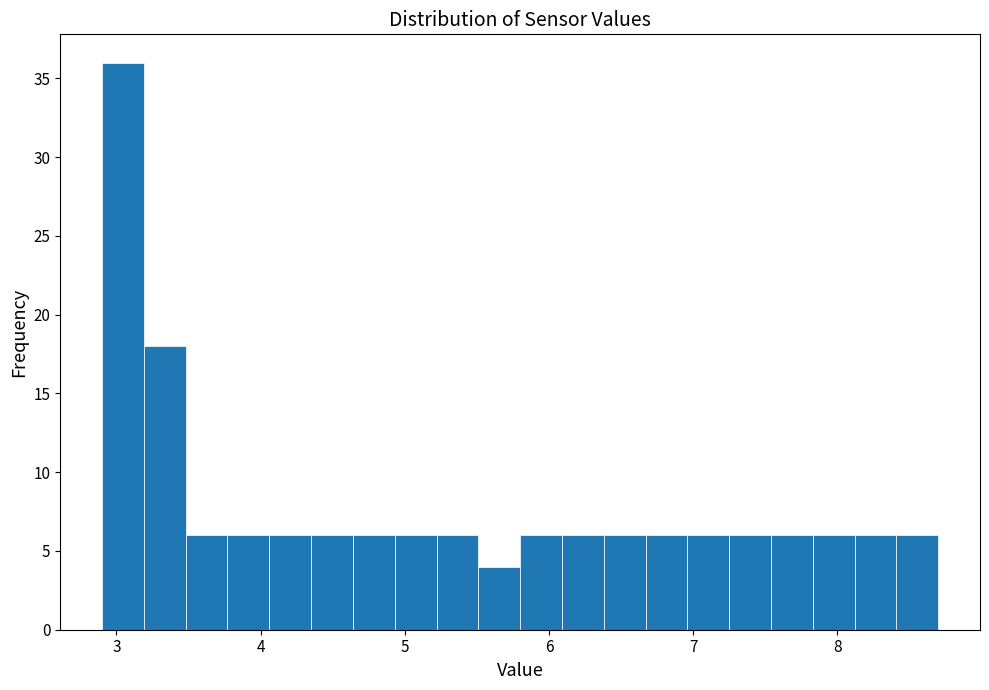

Around what value on the x-axis is the tallest bar? Give the approximate position of its centre, as read against the axis.

3.0